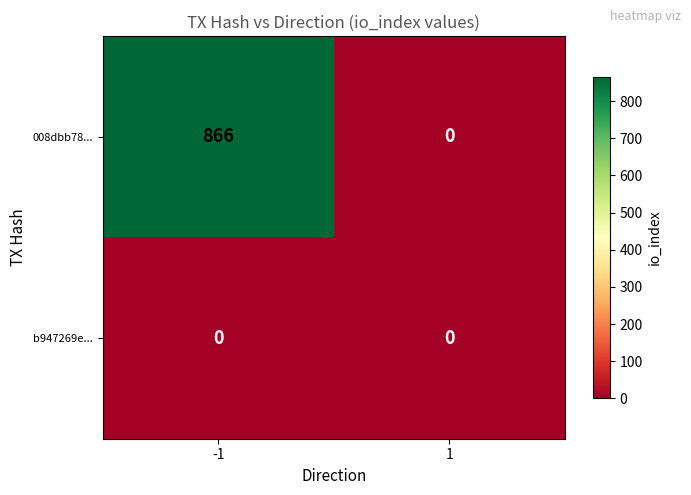

Which series has the largest total across all categories?

008dbb78...